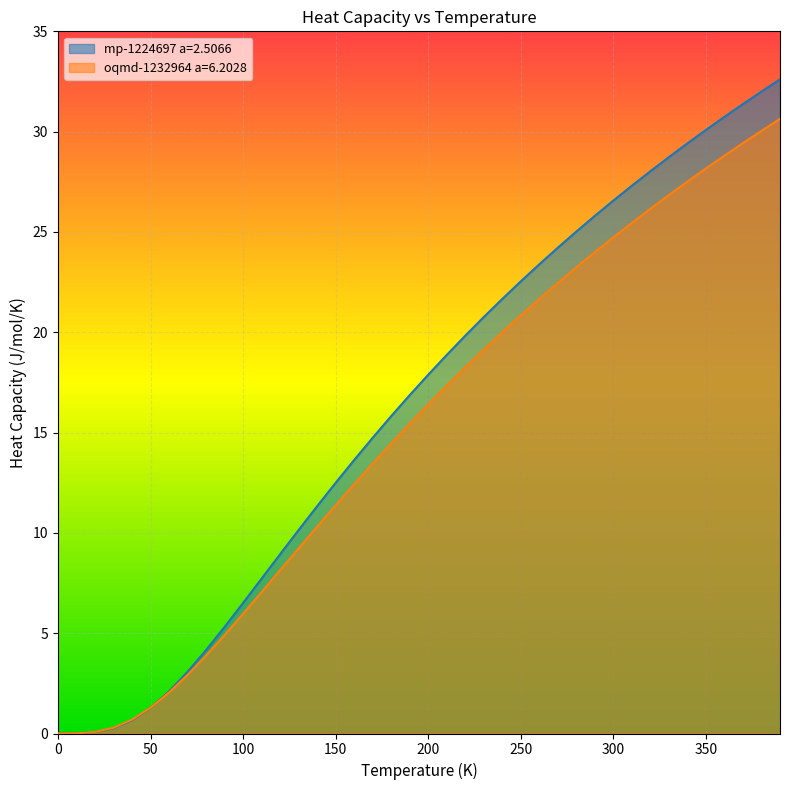

How many values in the mp-1224697 a=2.5066 series are below 17?

20